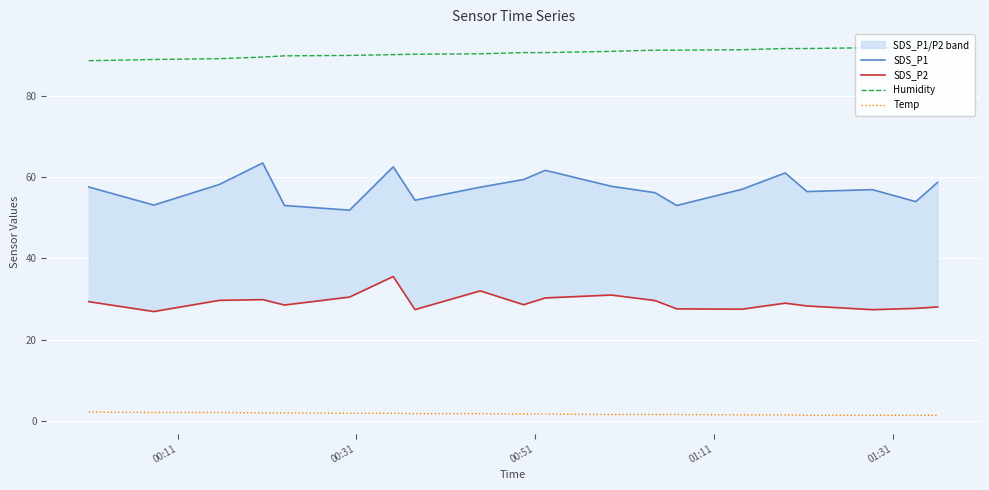

How many data points in SDS_P1 are less than 57?

10